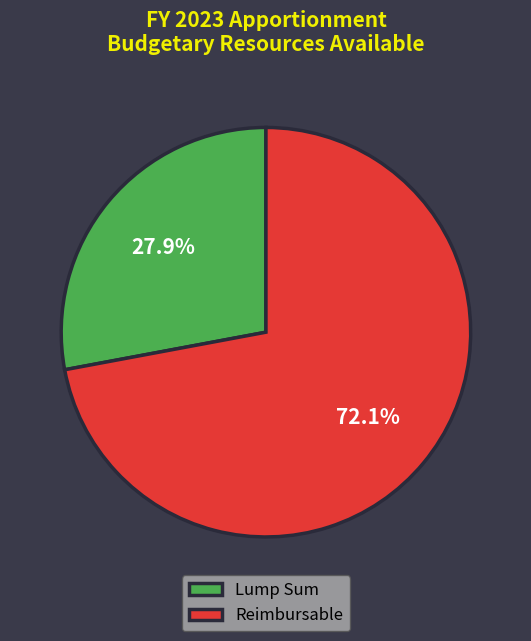

Approximately how many times larger is the value at Reimbursable compared to Lump Sum?

2.6